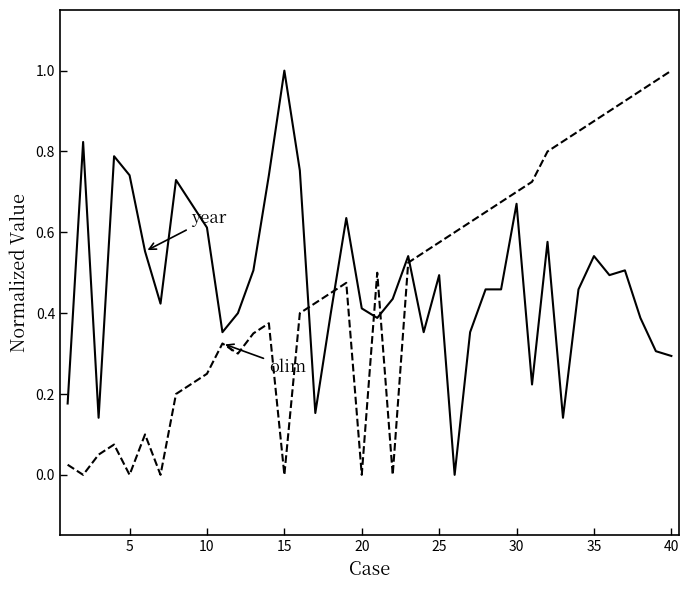

Reading right to left, transcribe all the data shown in this chart.

year: 0.3	0.3	0.4	0.5	0.5	0.5	0.5	0.1	0.6	0.2	0.7	0.5	0.5	0.4	0.0	0.5	0.4	0.5	0.4	0.4	0.4	0.6	0.4	0.2	0.8	1.0	0.7	0.5	0.4	0.4	0.6	0.7	0.7	0.4	0.6	0.7	0.8	0.1	0.8	0.2
olim: 1.0	1.0	0.9	0.9	0.9	0.9	0.8	0.8	0.8	0.7	0.7	0.7	0.7	0.6	0.6	0.6	0.6	0.5	0.0	0.5	0.0	0.5	0.5	0.4	0.4	0.0	0.4	0.3	0.3	0.3	0.2	0.2	0.2	0.0	0.1	0.0	0.1	0.1	0.0	0.0